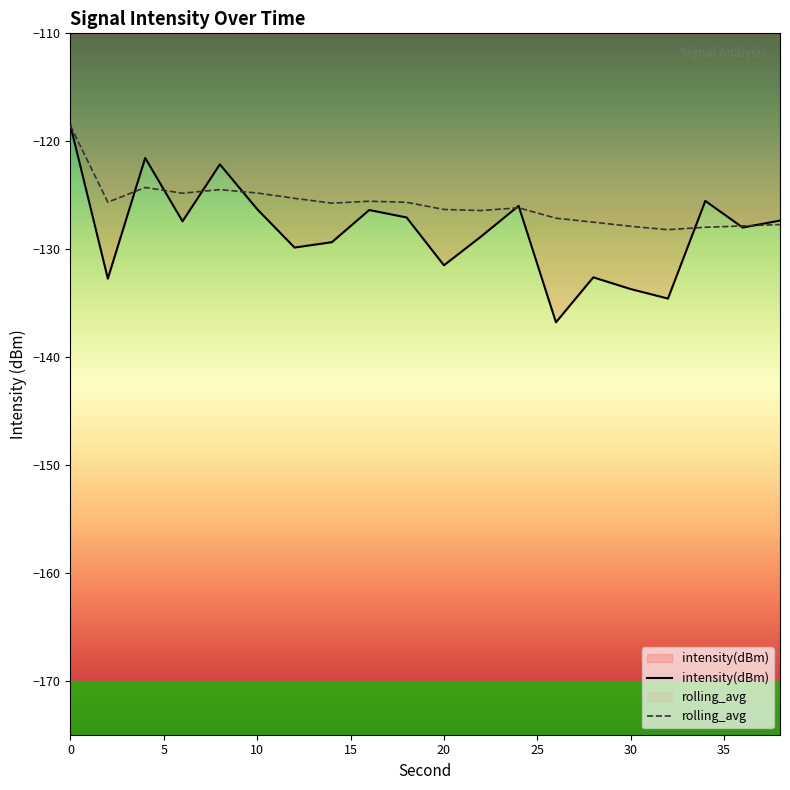

What is the greatest value displayed?

-118.6